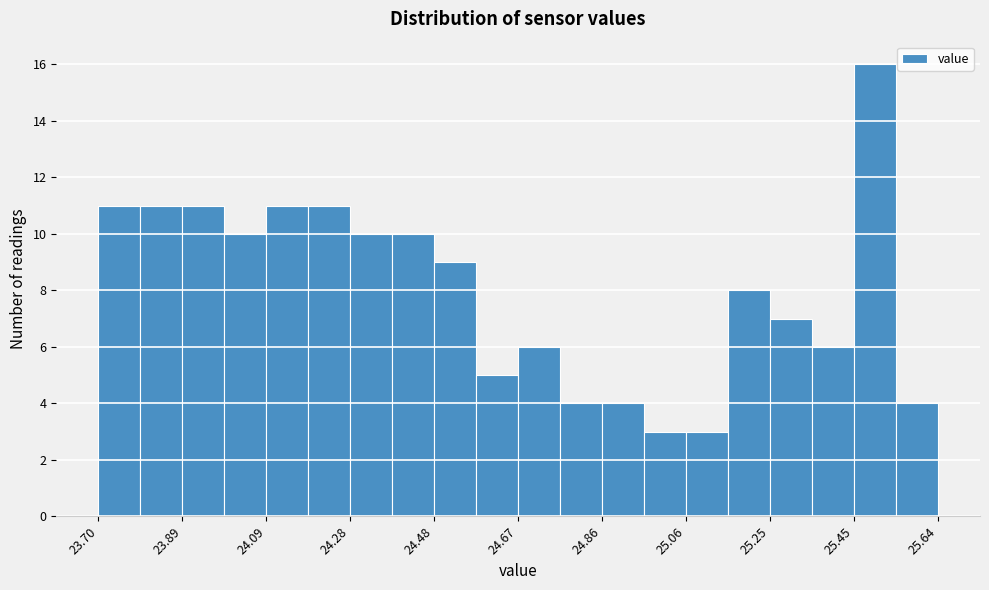

What is the height of the bar covering 24.38 to 24.48 on the x-axis? Neither the bar edges nor the heights are printed on the chart, so give them approximately, as read against the axes.

10